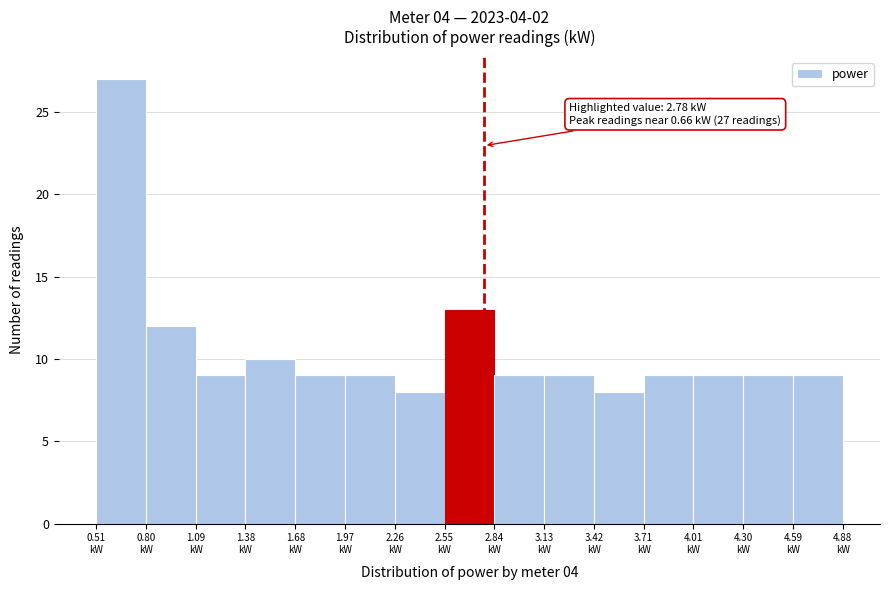

Over which range of the x-axis is the bar tallest?

0.50 to 0.80